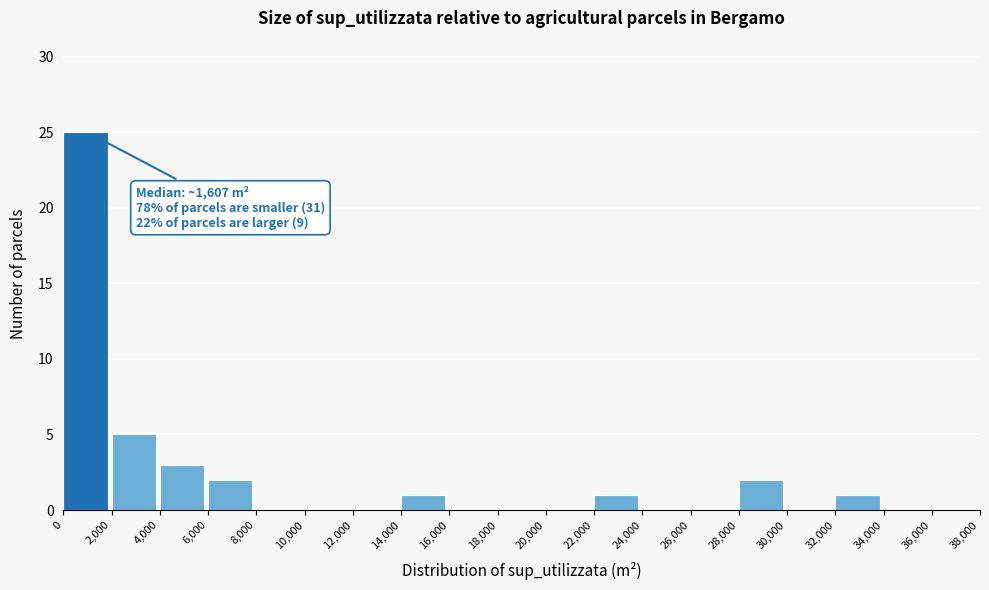

Over which range of the x-axis is the bar tallest?

0 to 2,000